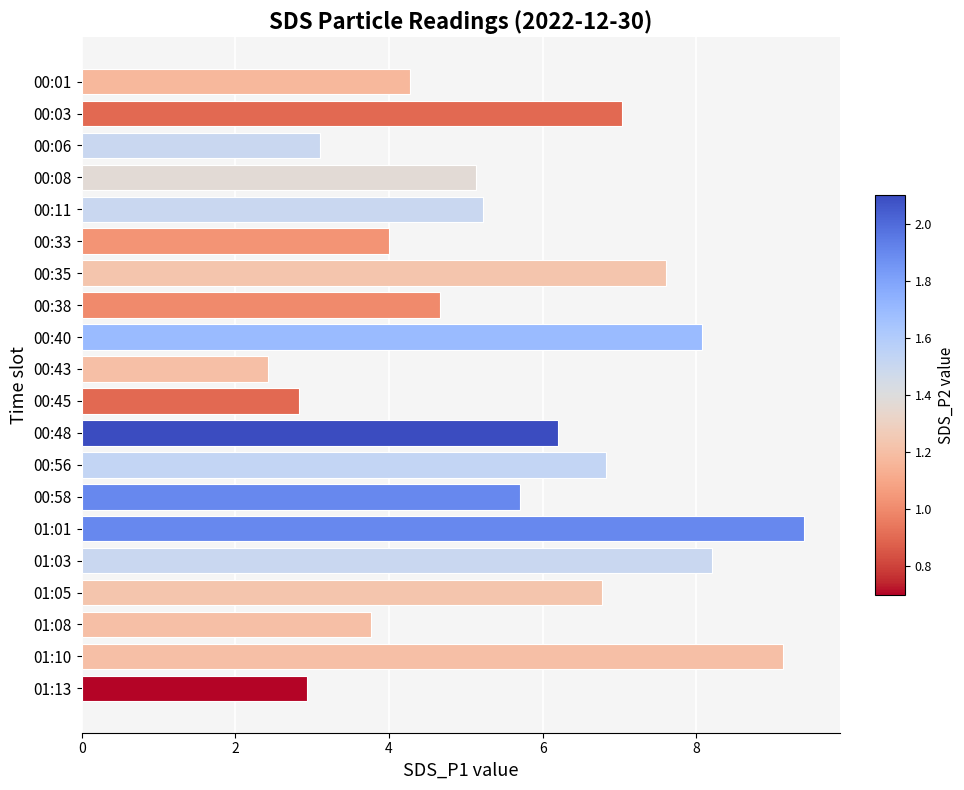

The value at 00:38 is 4.7. True or false?

True